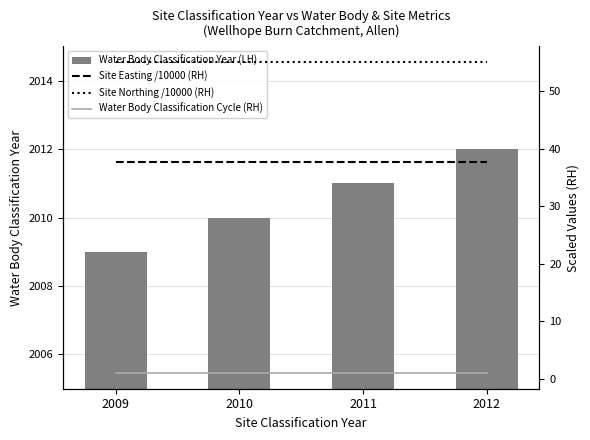

At which label is Site Northing /10000 (RH) closest to 55?

2009